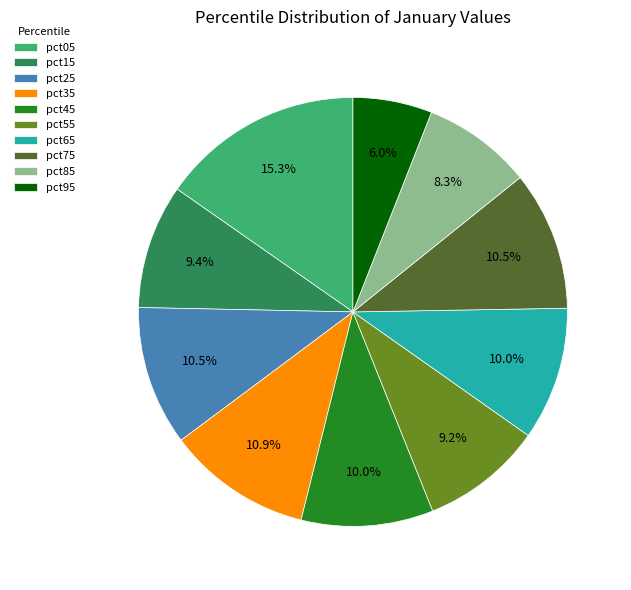

Does pct15 represent more than half of the total?

No